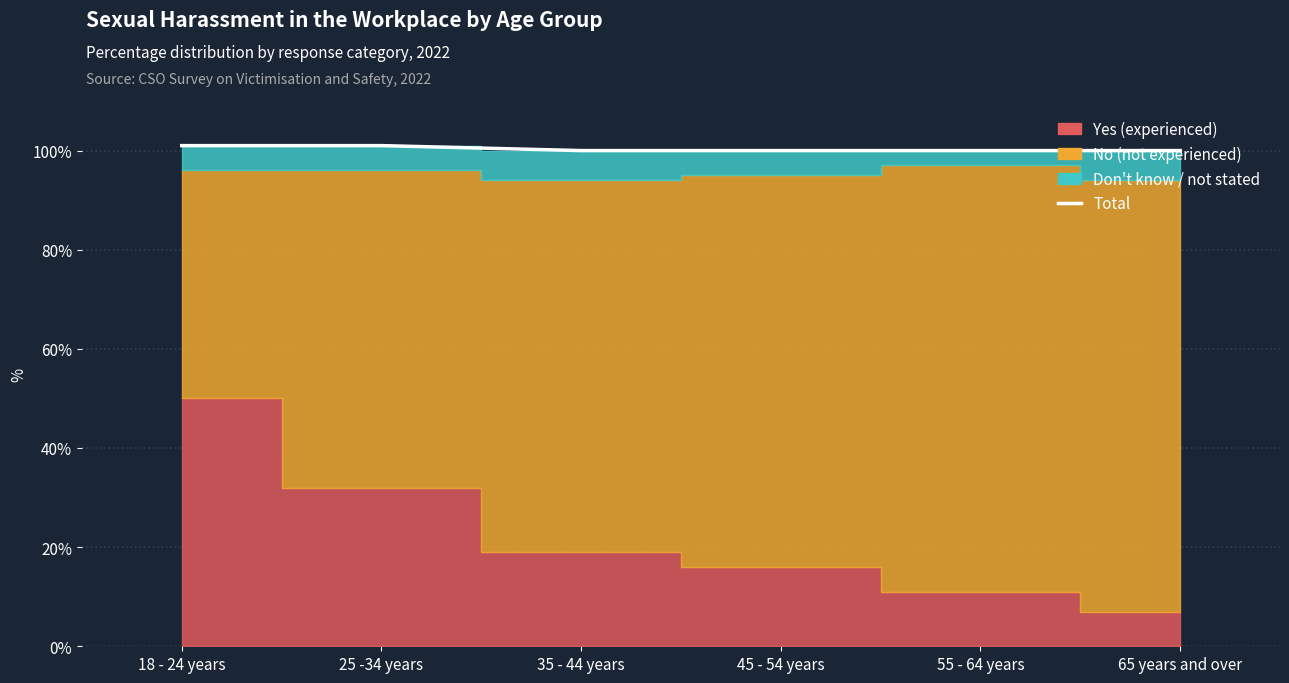

Reading left to right, list all the values displayed in this chart.

101	101	100	100	100	100